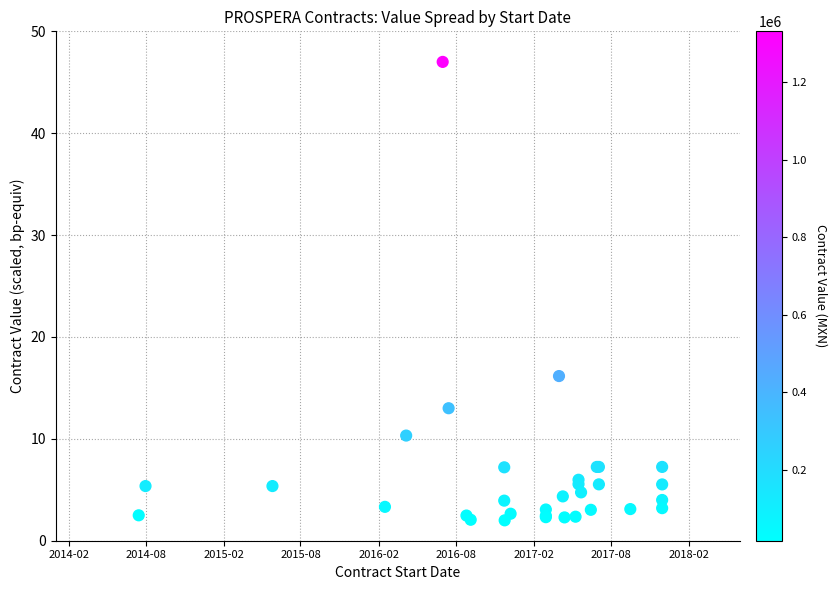

What Y value in the scatter plot is closest to 24?

16.2